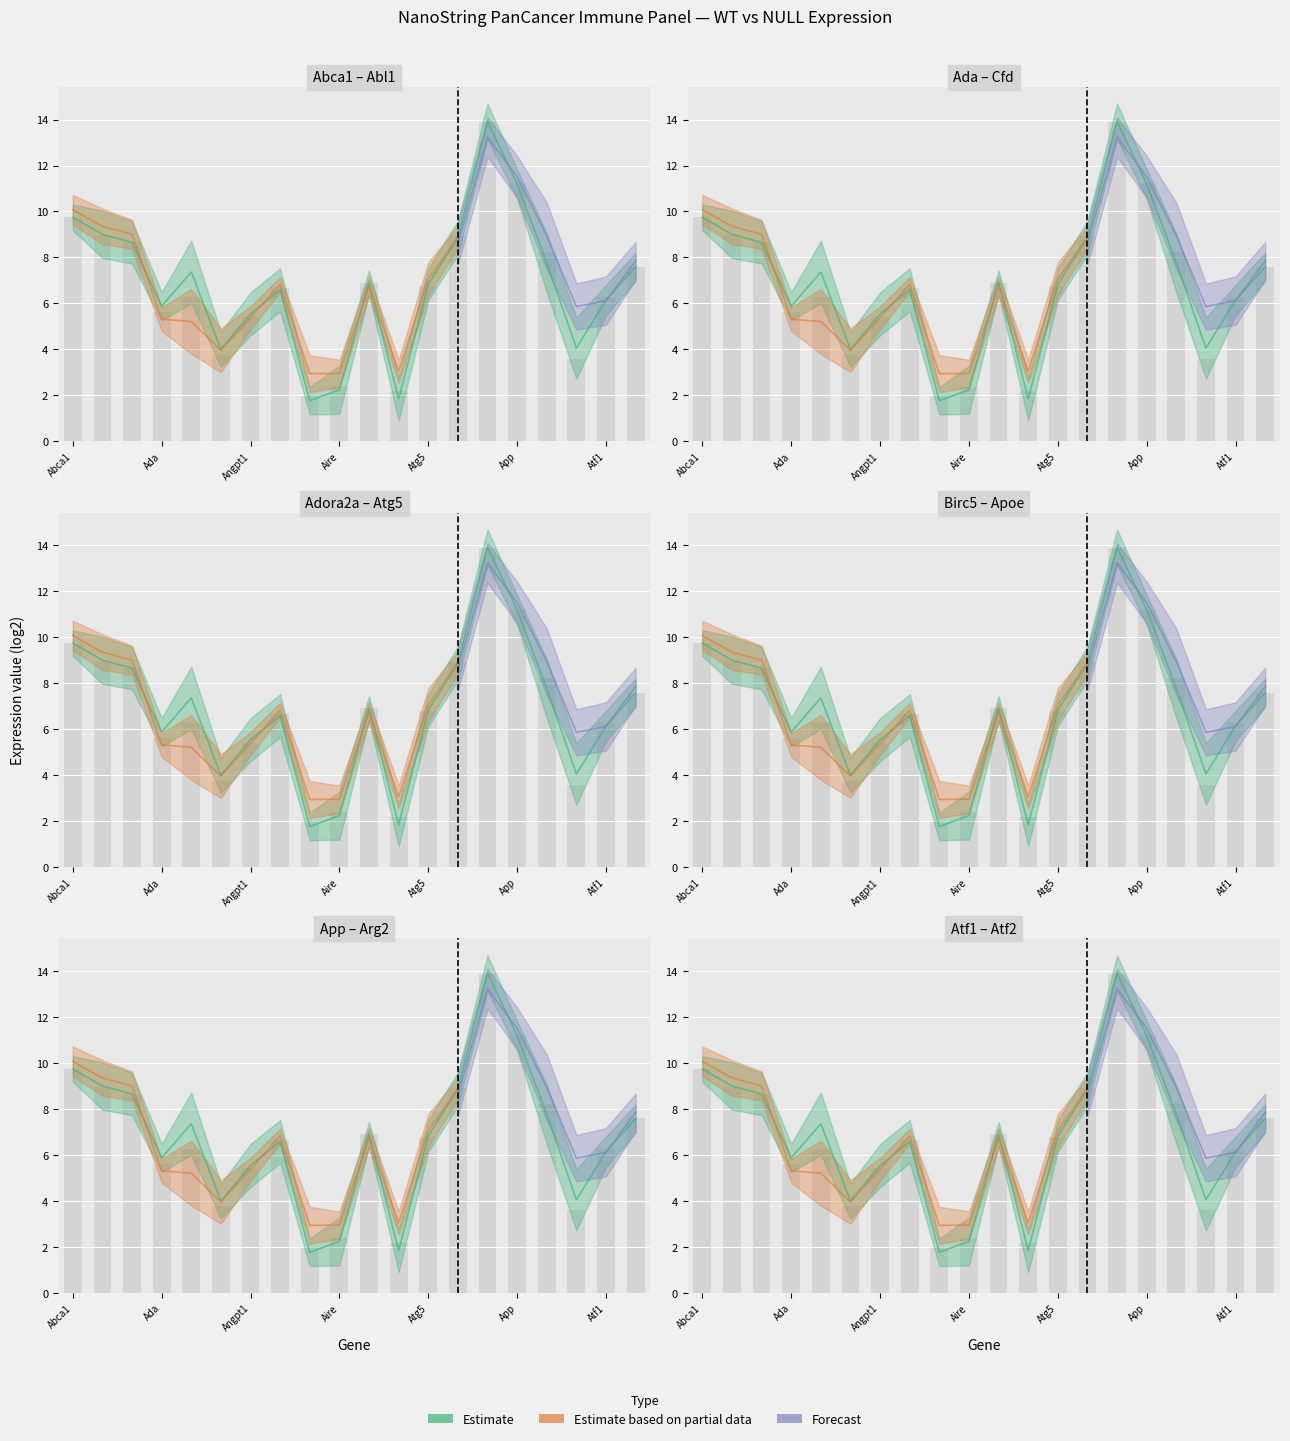

True or false: NULL 1 has a value of 3.7 at Ada.

False